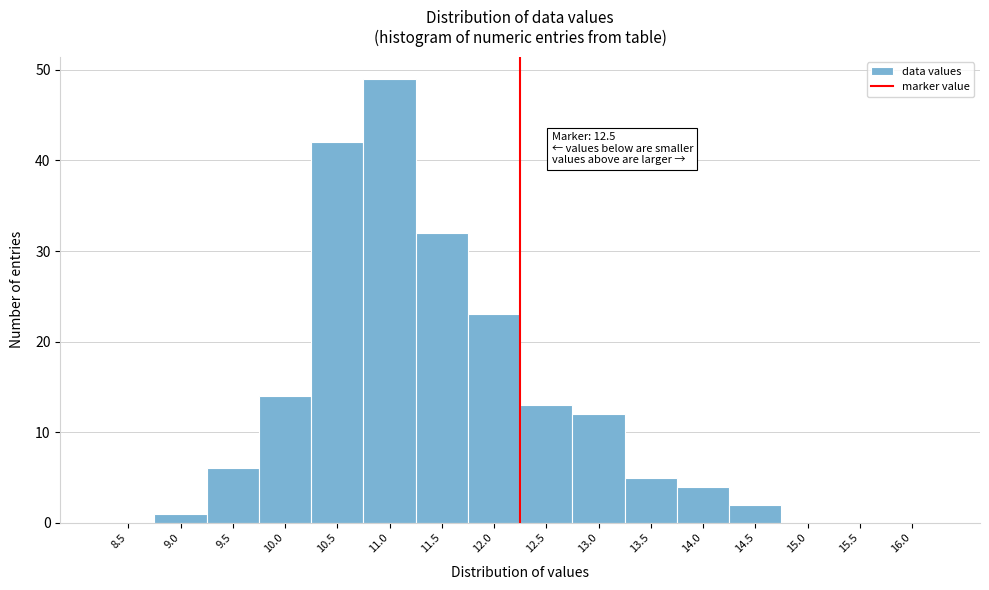

Reading left to right, what are all the values shown in this chart?

8.5=0	9.0=1	9.5=6	10.0=14	10.5=42	11.0=49	11.5=32	12.0=23	12.5=13	13.0=12	13.5=5	14.0=4	14.5=2	15.0=0	15.5=0	16.0=0